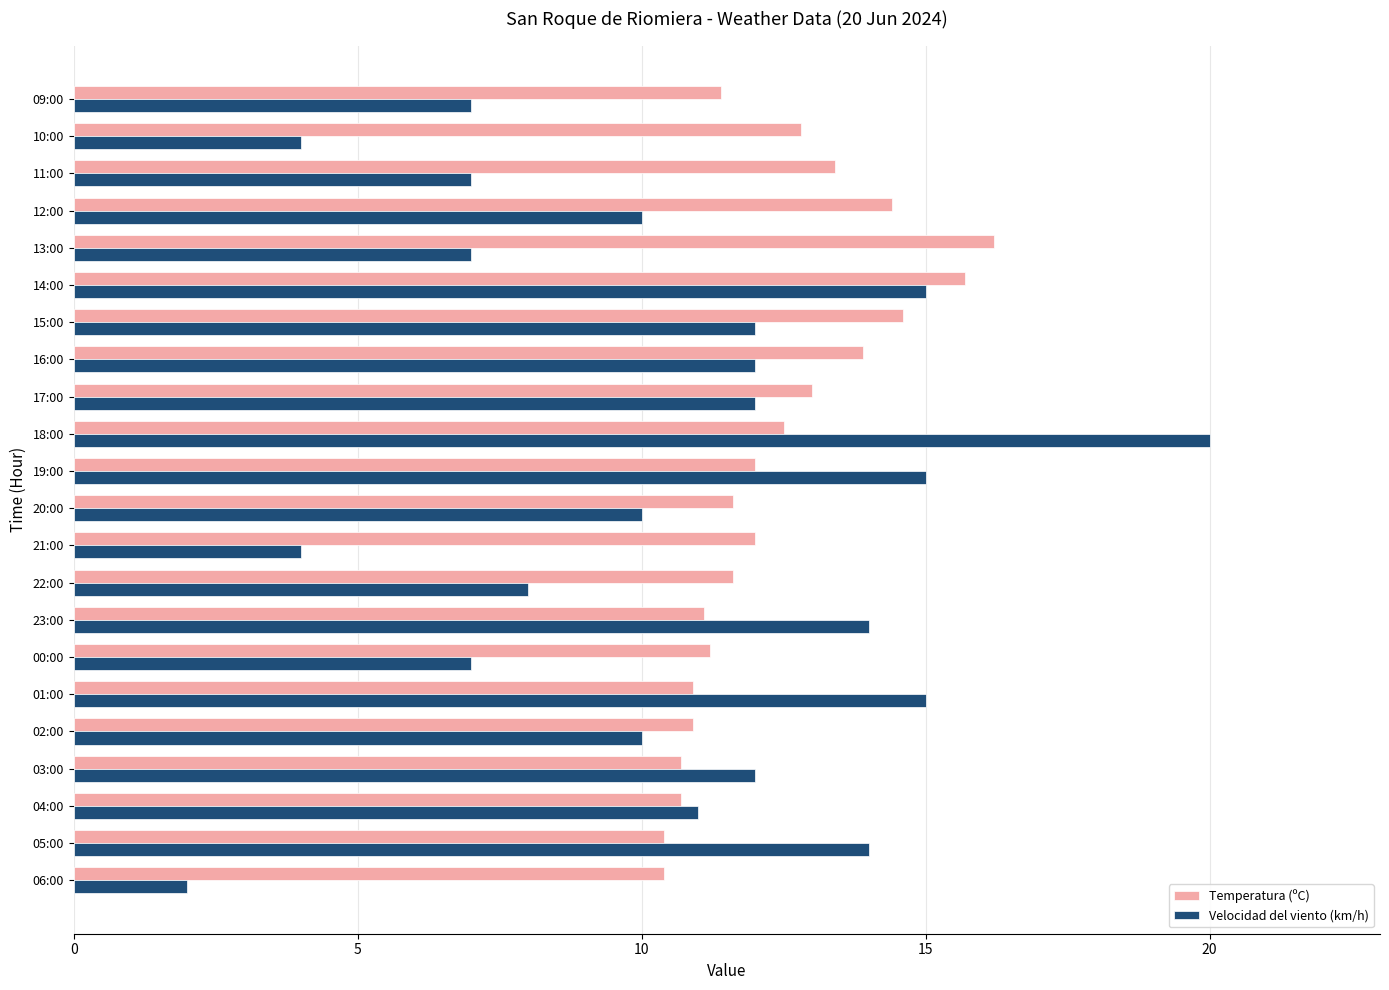

What is the difference between the second highest and minimum values in the Temperatura (ºC) series?

5.3